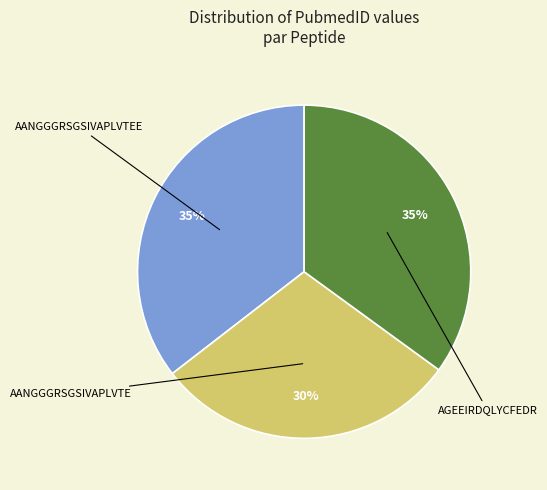

Which slice is the smallest?

AANGGGRSGSIVAPLVTE